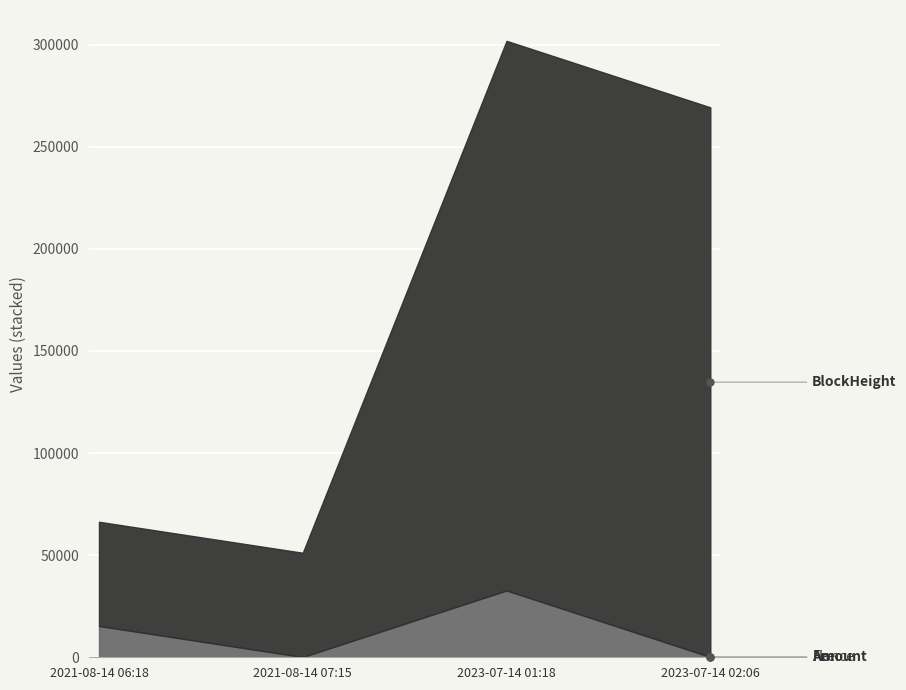

True or false: BlockHeight and Nonce cross at least once.

False